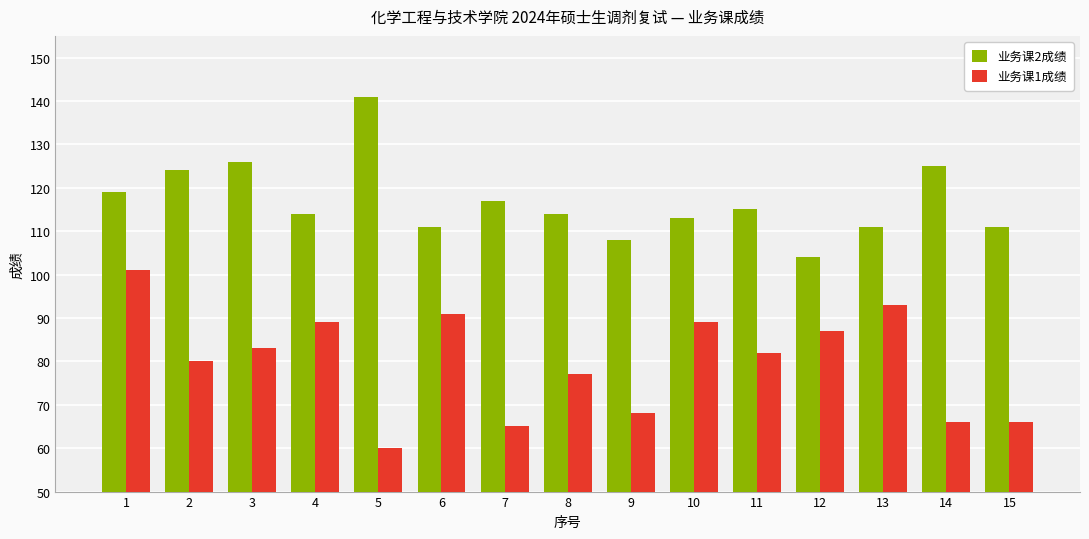

Is it true that 业务课2成绩 equals 125 at 14?

True